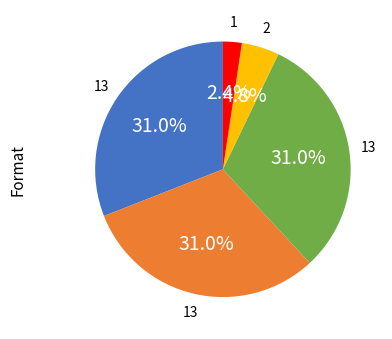

Is there a majority slice in this chart?

No